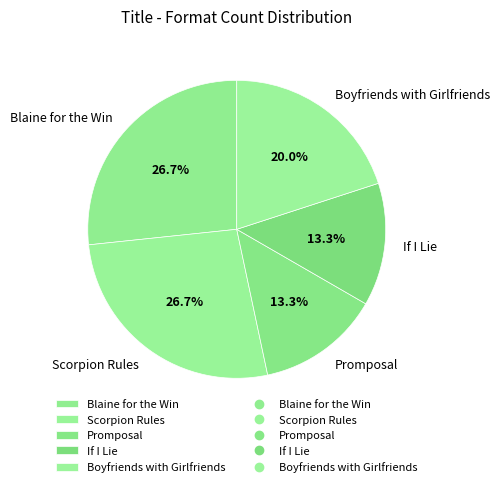

Is the sum of Blaine for the Win and Promposal greater than half?

No